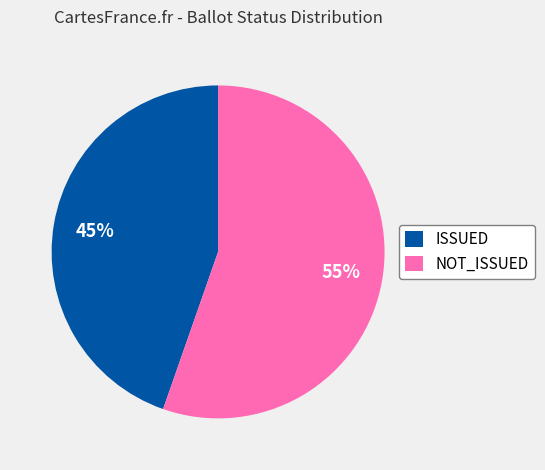

What is the smallest slice in the pie chart?

ISSUED